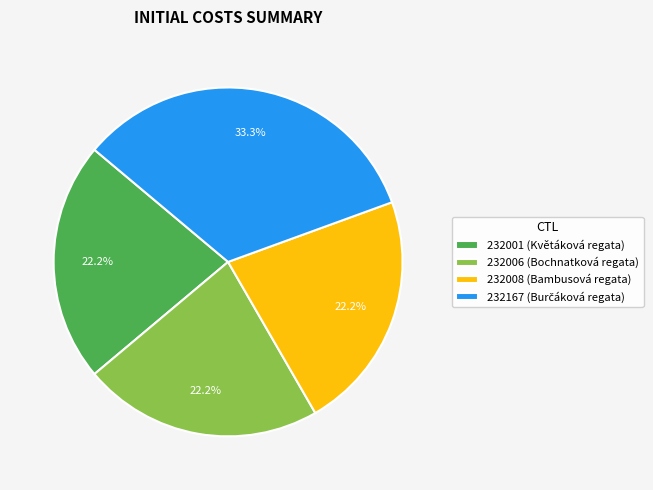

Count the number of slices in the pie.

4